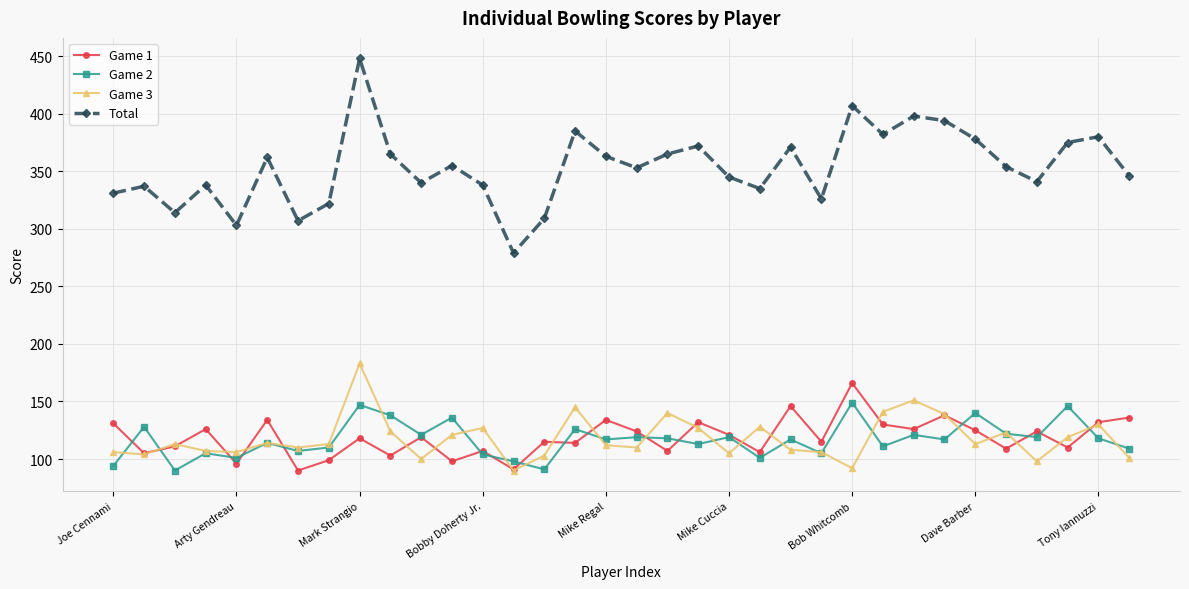

What is the value of the Game 3 point at the 1st from the left?

106